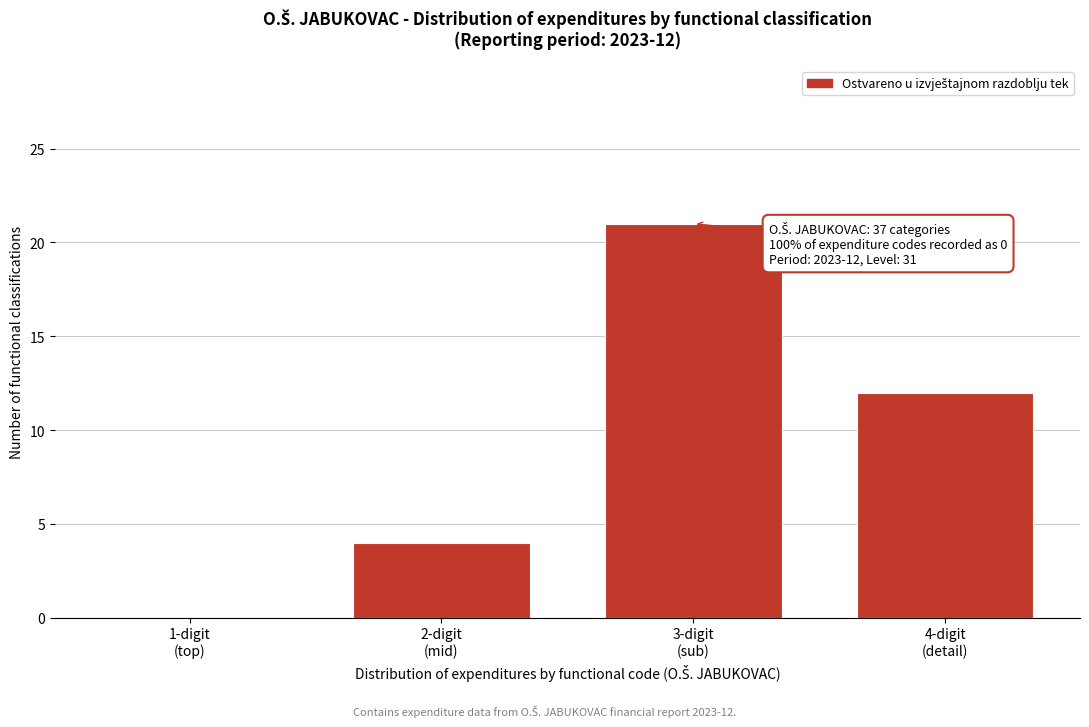

What is the sum of all values?

37